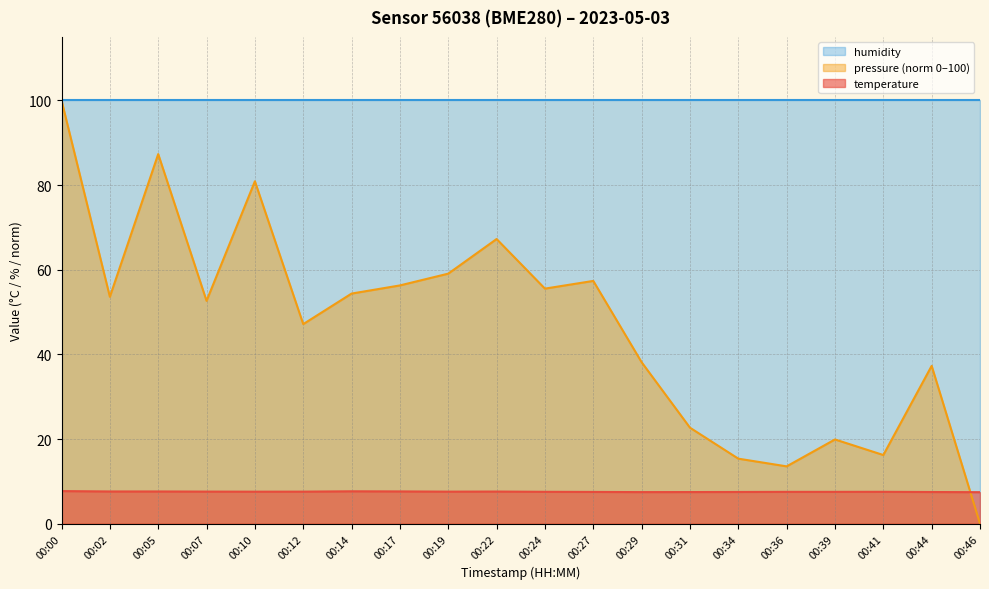

True or false: temperature has more than 0 interior local peaks.

True